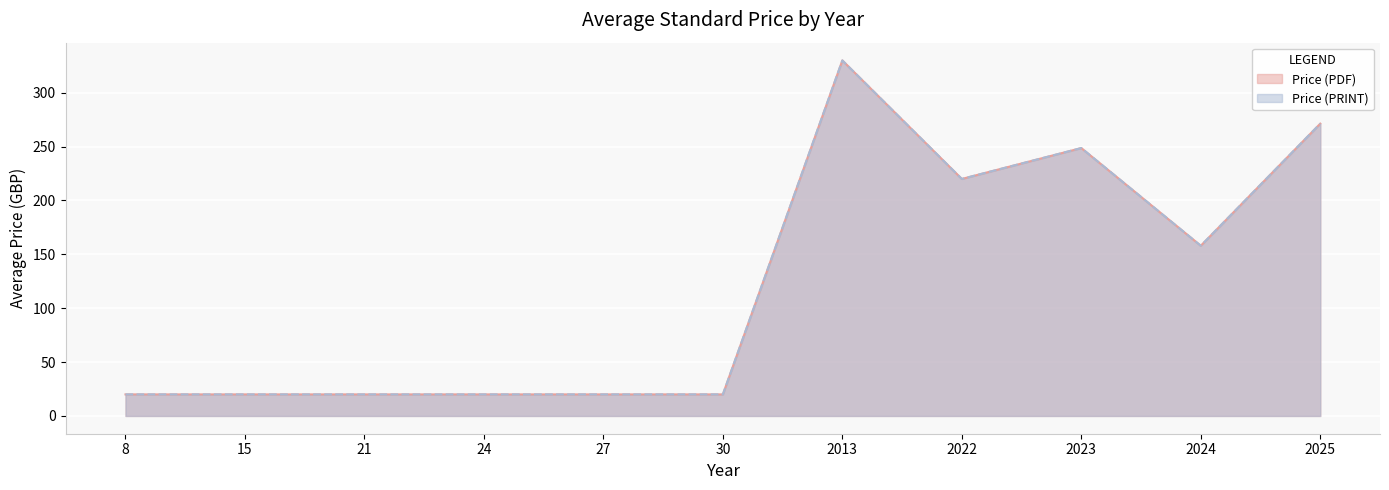

Does the chart display data point markers on the line(s)?

No